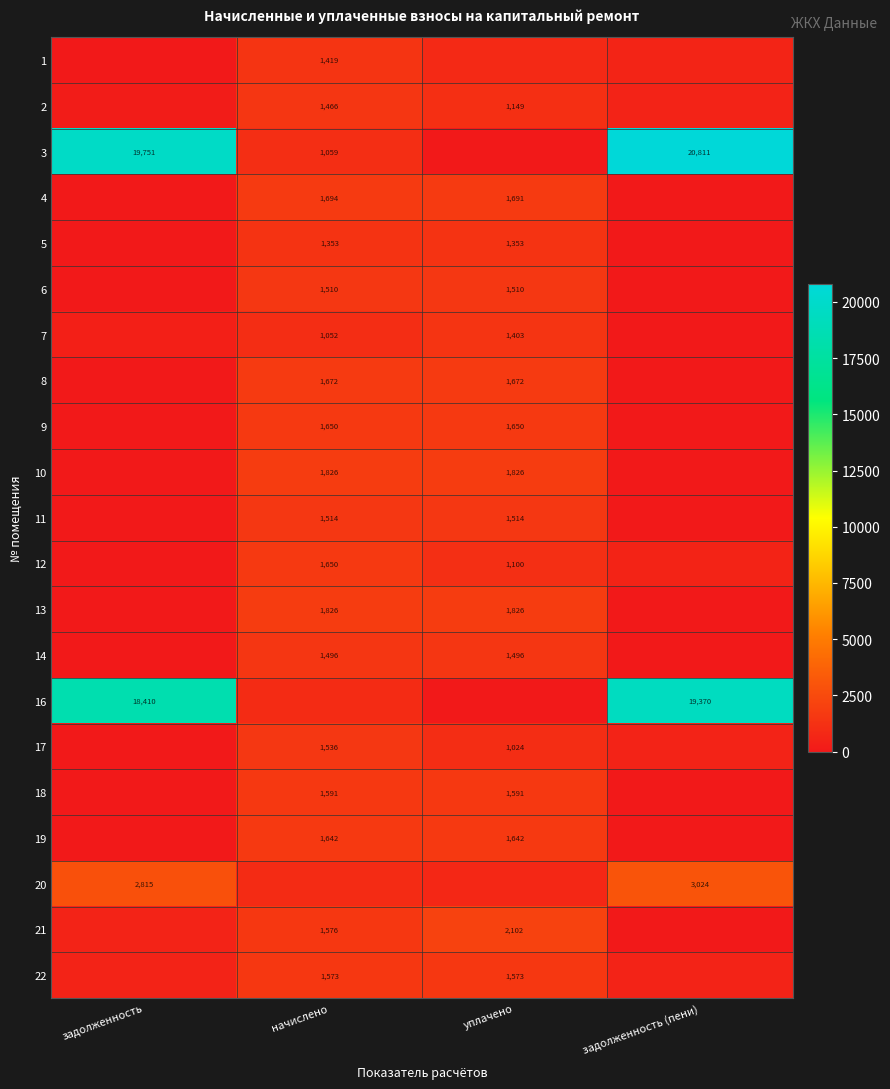

Is the value of 9 at начислено greater than the value of 17 at уплачено?

Yes